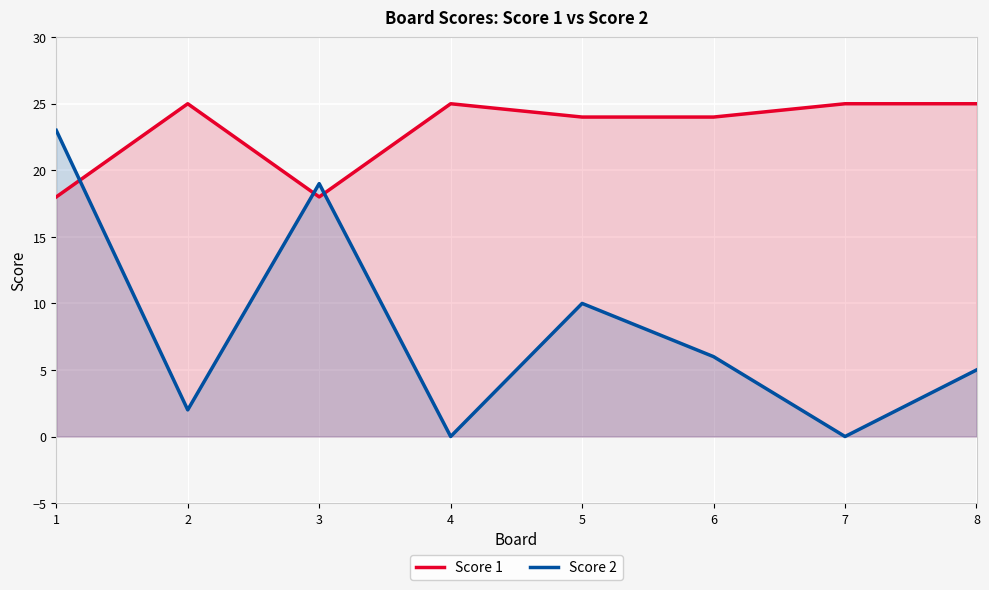

What is the difference between the maximum and minimum values in the Score 2 series?

23